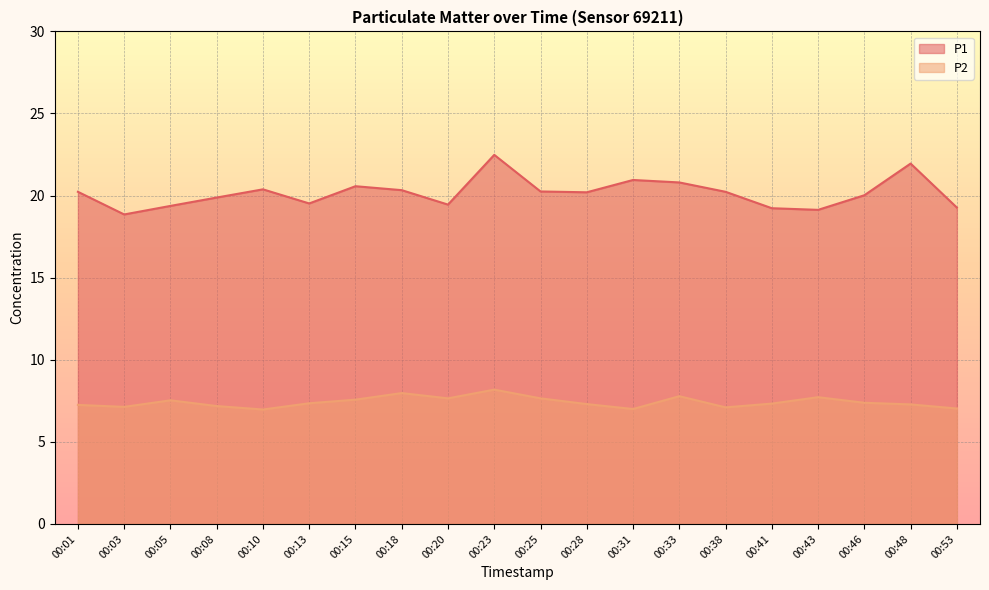

Reading right to left, list all the values displayed in this chart.

P1: 19.3	21.9	20.0	19.1	19.2	20.2	20.8	20.9	20.2	20.2	22.5	19.4	20.3	20.6	19.5	20.4	19.9	19.4	18.9	20.2
P2: 7.0	7.3	7.4	7.7	7.3	7.1	7.8	7.0	7.3	7.7	8.2	7.7	8.0	7.6	7.3	7.0	7.2	7.5	7.1	7.2